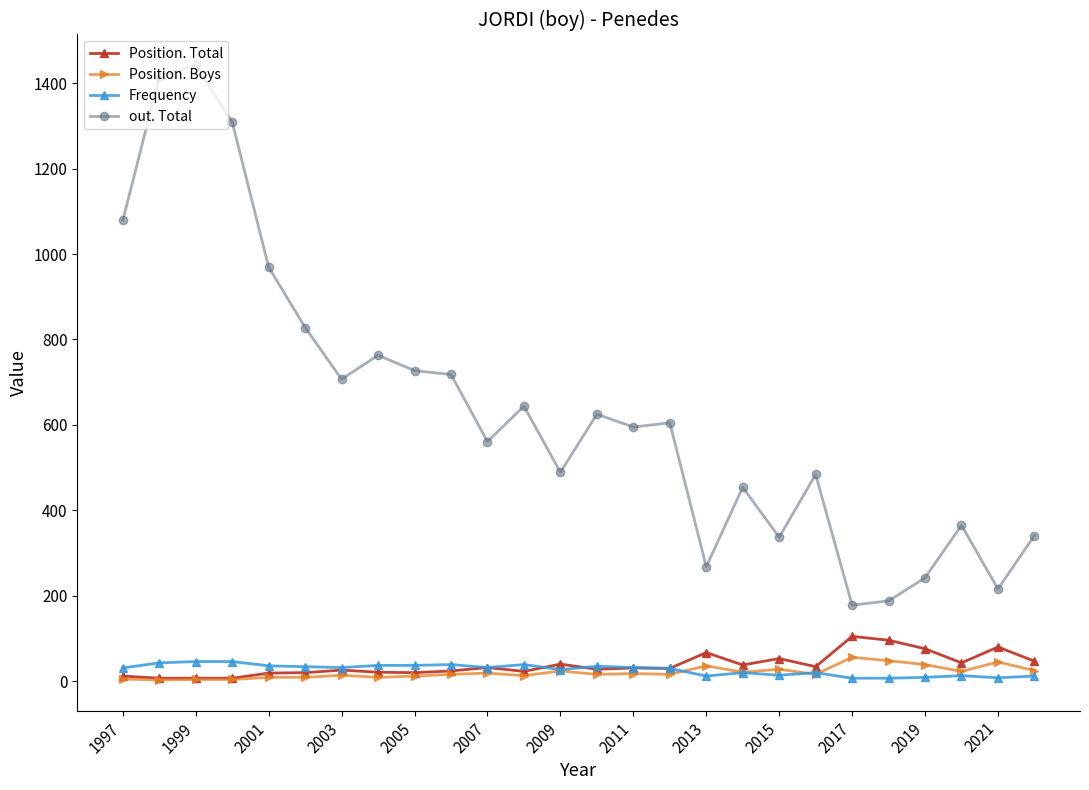

True or false: Position. Total has more than 2 interior local peaks.

True